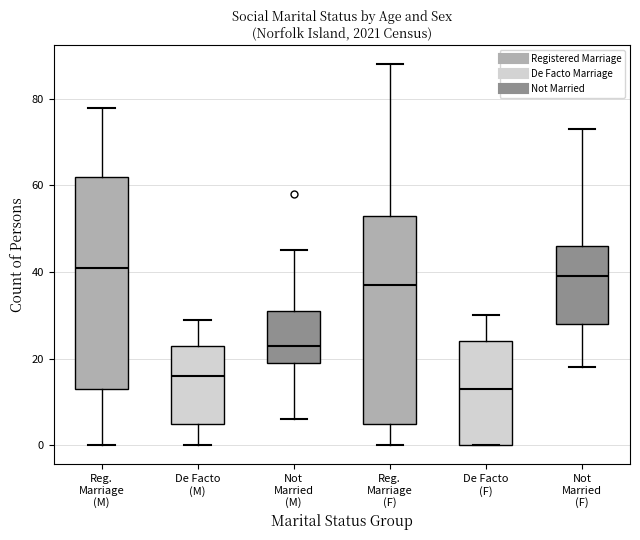

Reading left to right, read every box against the y-axis: the position of its median line, the range the box covers, and the ends of its whiskers. The values are not printed on the chart, so give them approximately, as read against the axis.

Reg. Marriage (M): median 42, box 14 to 62, whiskers 0 to 78
De Facto (M): median 16, box 6 to 24, whiskers 0 to 30
Not Married (M): median 24, box 20 to 32, whiskers 6 to 46
Reg. Marriage (F): median 38, box 6 to 54, whiskers 0 to 88
De Facto (F): median 14, box 0 to 24, whiskers 0 to 30
Not Married (F): median 40, box 28 to 46, whiskers 18 to 74